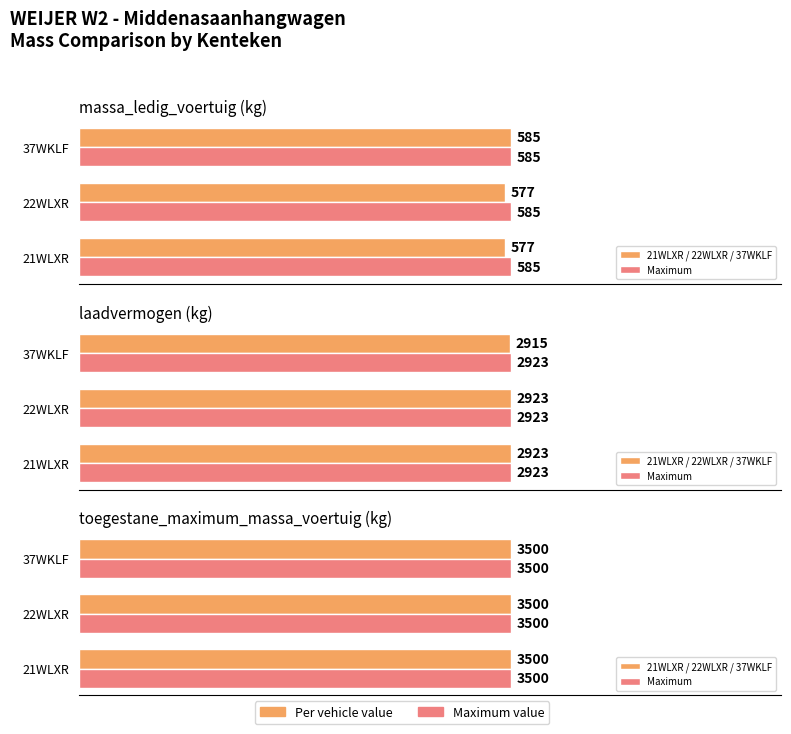

What is the label of the 3rd bar from the right?

21WLXR